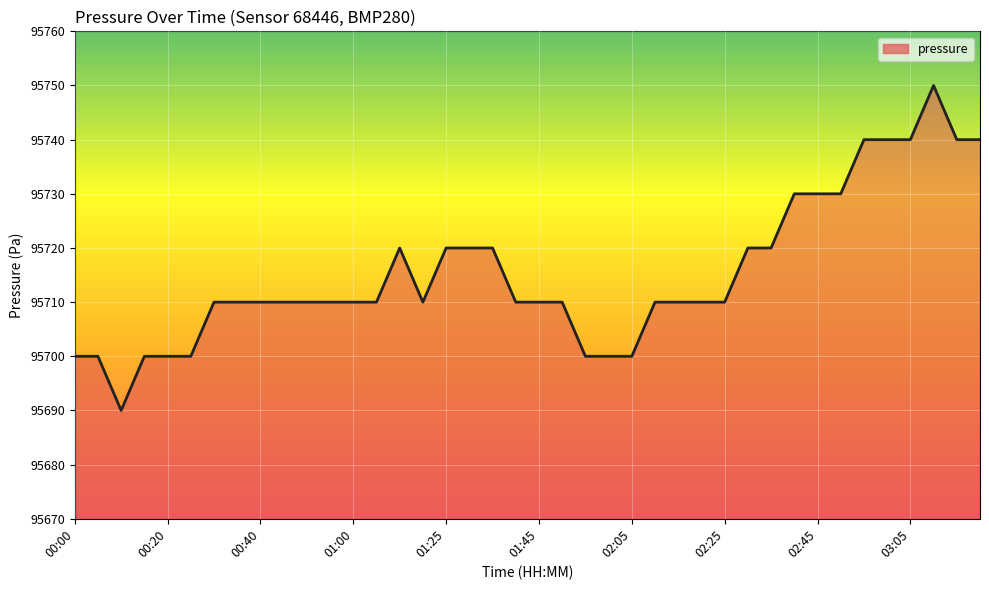

What is the difference between the maximum and minimum values?

60